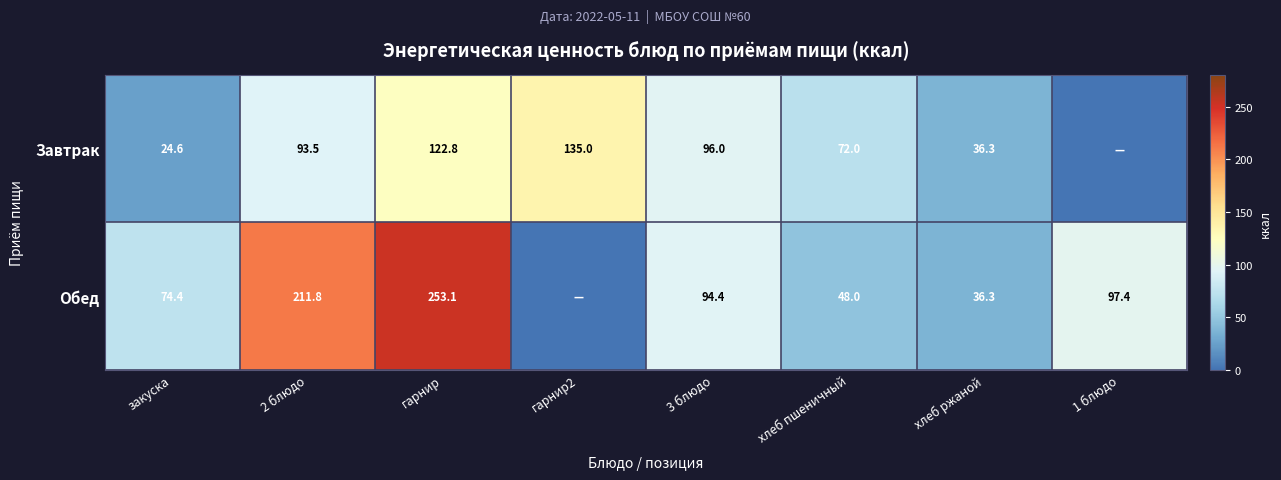

What is the sum of the Завтрак values at гарнир2 and 3 блюдо?

231.0